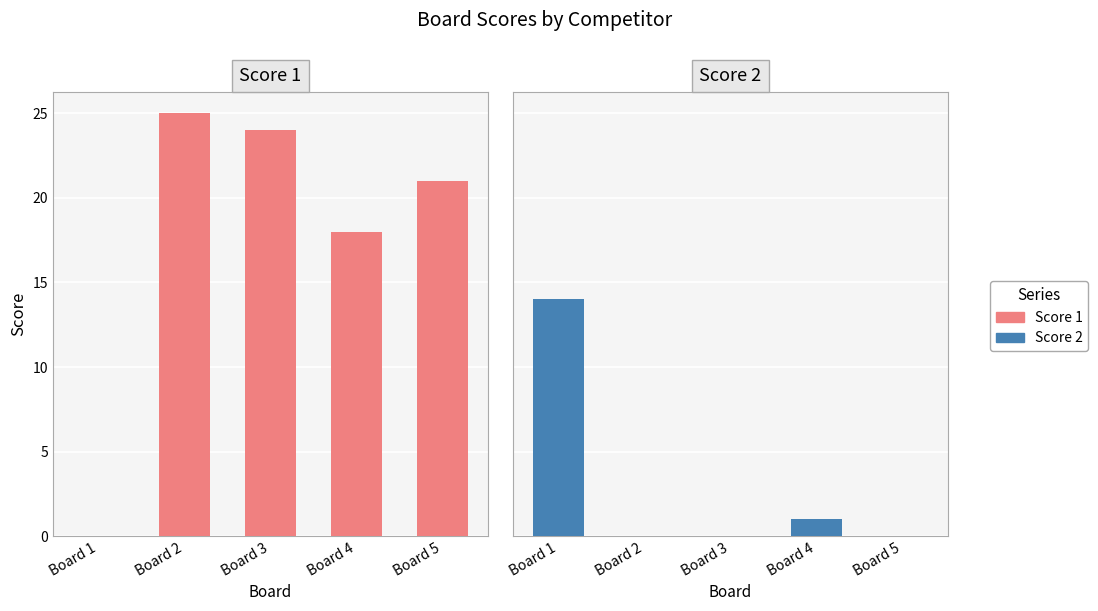

Between Board 1 and Board 3, which is larger?

Board 3